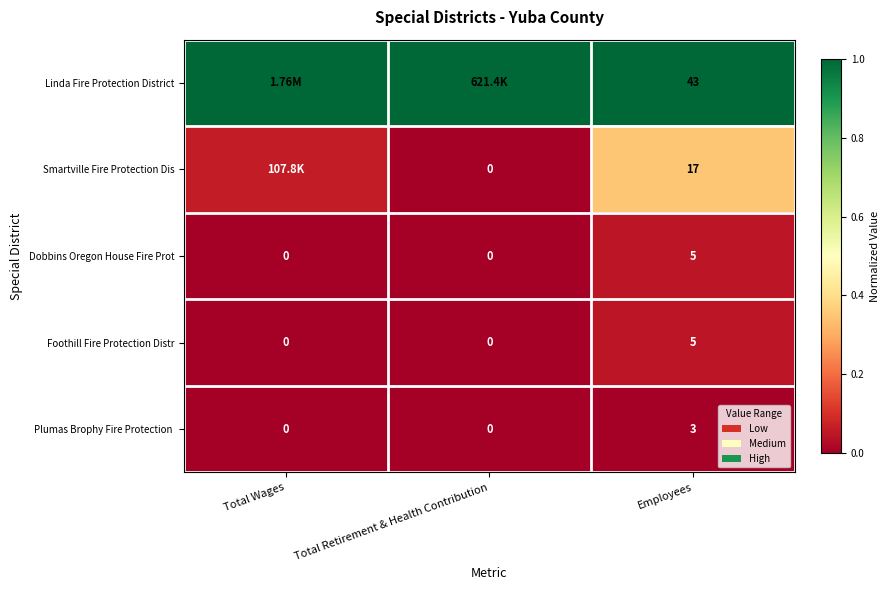

What is the spread (max minus min) of values at Total Wages?

1.0